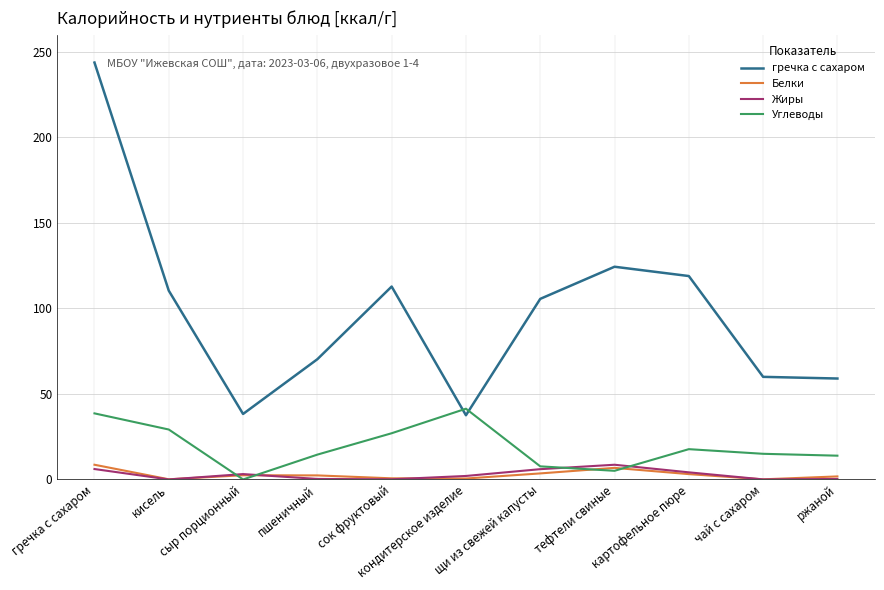

What is the greatest value displayed?

243.8